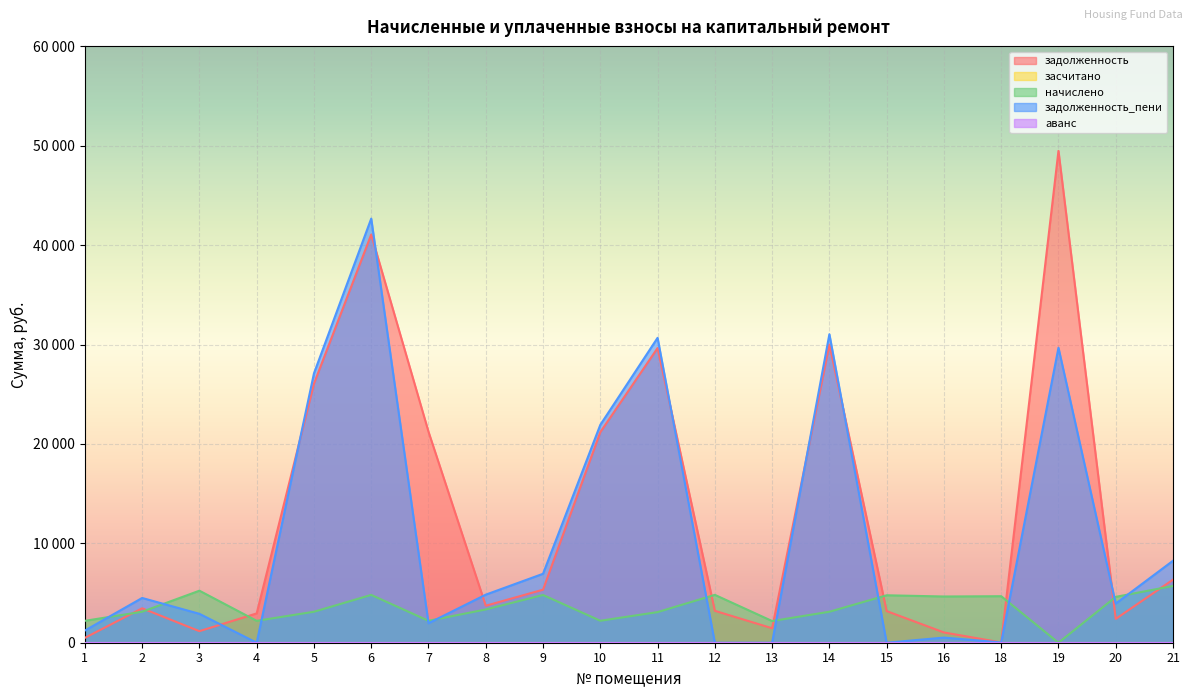

Reading left to right, extract all data points from this chart.

задолженность: 1=489.6	2=3464.0	3=1163.2	4=2949.2	5=26061.6	6=41070.8	7=21230.0	8=3720.0	9=5336.0	10=21185.1	11=29648.6	12=3211.2	13=1454.1	14=30001.7	15=3182.4	16=1033.6	18=28.4	19=49485.8	20=2399.9	21=6344.0
засчитано: 1=0.0	2=0.0	3=0.0	4=0.0	5=0.0	6=0.0	7=0.0	8=0.0	9=0.0	10=0.0	11=0.0	12=0.0	13=0.0	14=0.0	15=0.0	16=0.0	18=0.0	19=0.0	20=0.0	21=0.0
начислено: 1=2203.2	2=3117.6	3=5234.4	4=2203.2	5=3117.6	6=4809.6	7=2206.1	8=3348.0	9=4802.4	10=2210.4	11=3080.9	12=4816.8	13=2181.6	14=3117.6	15=4773.6	16=4651.2	18=4680.0	19=-8751.6	20=4615.2	21=5709.6
задолженность_пени: 1=1224.0	2=4503.2	3=2908.0	4=0.0	5=27100.8	6=42674.1	7=1961.0	8=4836.0	9=6936.8	10=21921.9	11=30675.6	12=0.0	13=0.0	14=31040.9	15=0.0	16=516.9	18=28.4	19=29680.9	20=3938.3	21=8247.2
аванс: 1=0.0	2=0.0	3=0.0	4=0.0	5=0.0	6=0.0	7=0.0	8=0.0	9=0.0	10=0.0	11=0.0	12=0.0	13=0.0	14=0.0	15=0.0	16=0.0	18=0.0	19=0.0	20=0.0	21=0.0